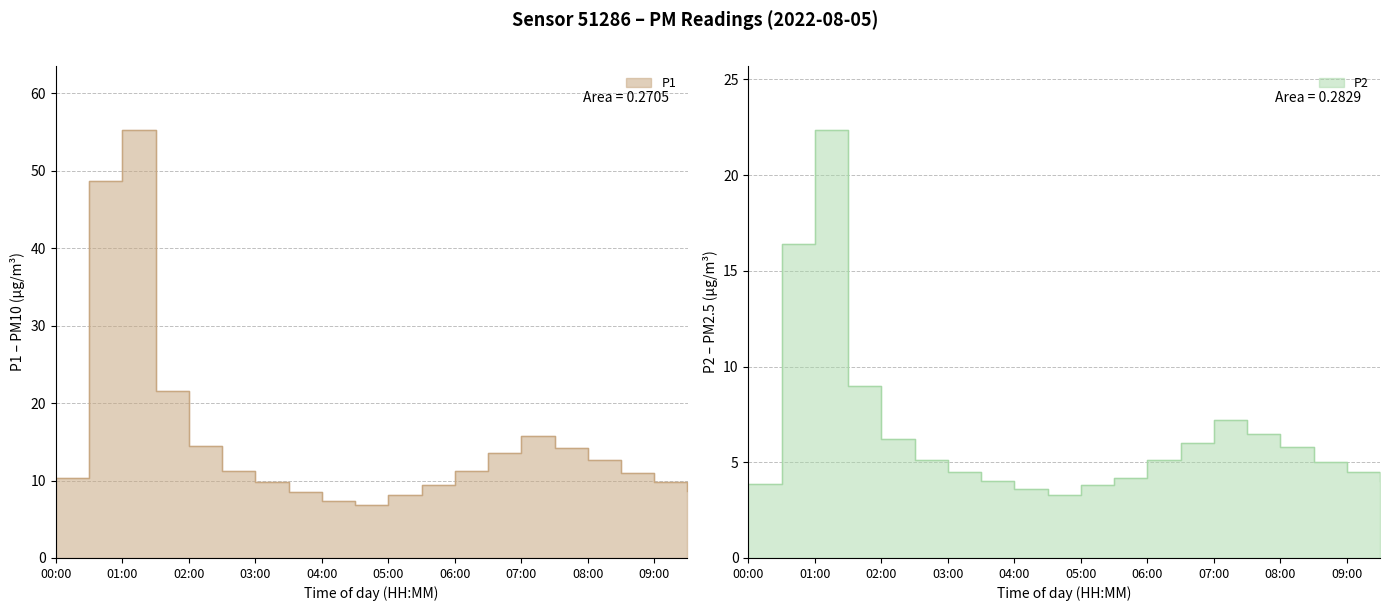

Is the value of P1 at 08:30 greater than the value of P2 at 05:30?

Yes